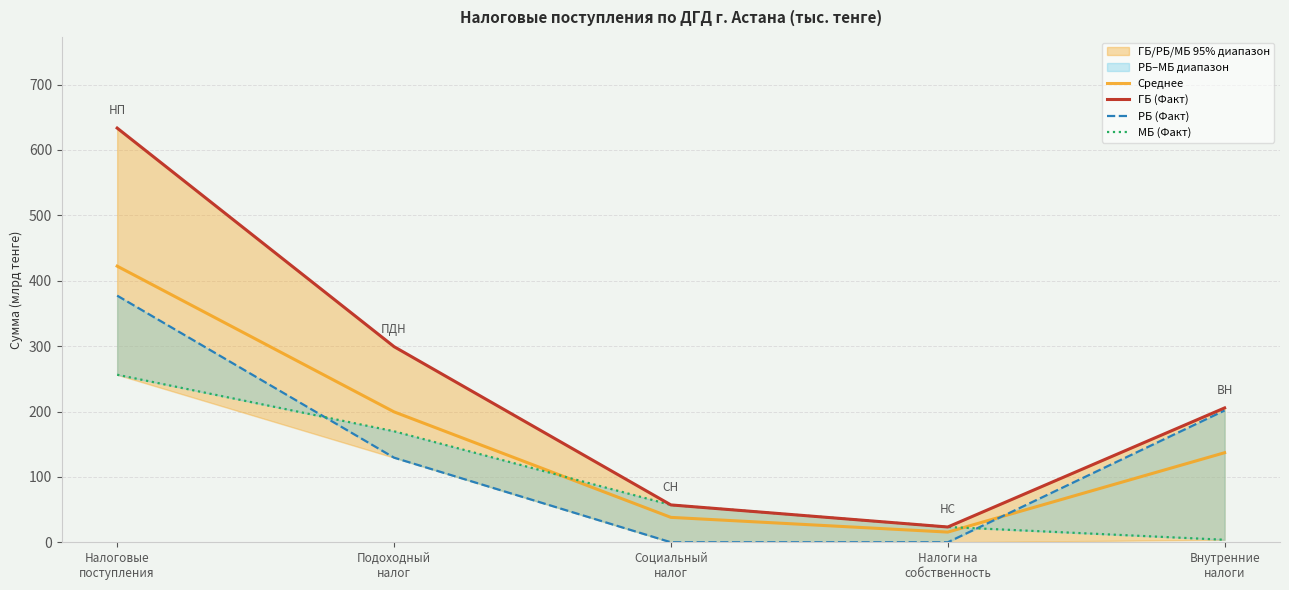

How many interior local valleys does the Среднее series have?

1